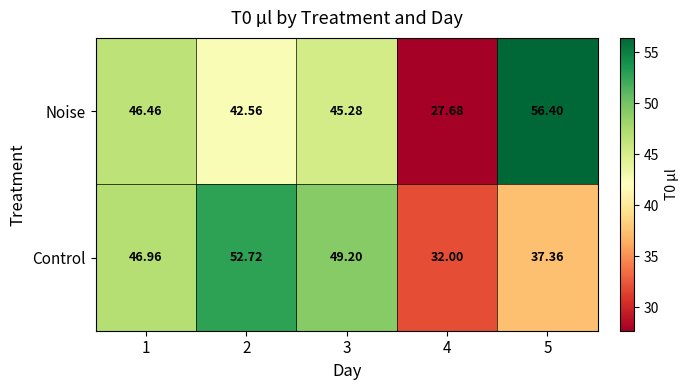

What is the total value across all series at 2?

95.3